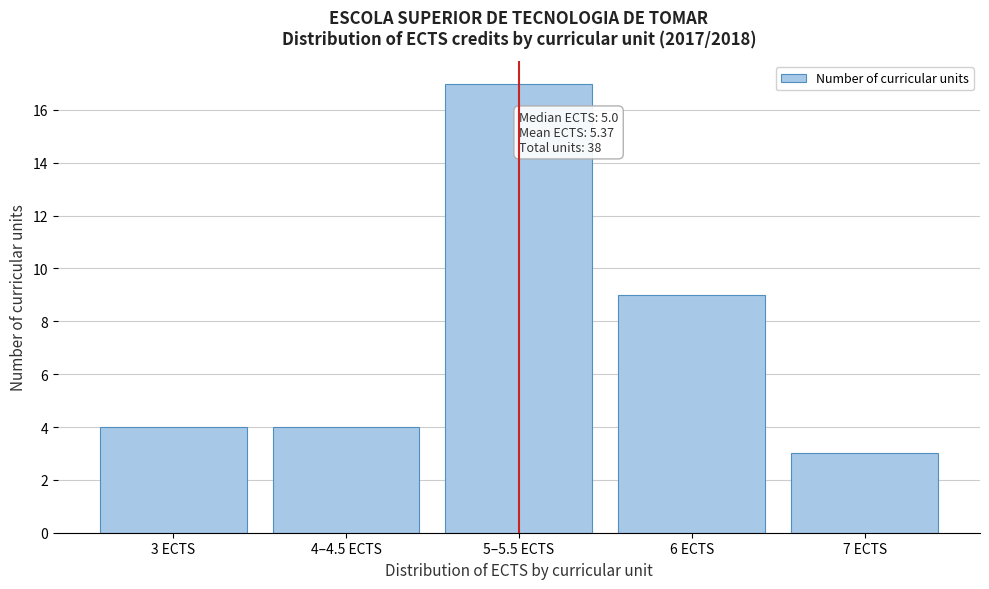

Reading left to right, what are all the values shown in this chart?

4	4	17	9	3